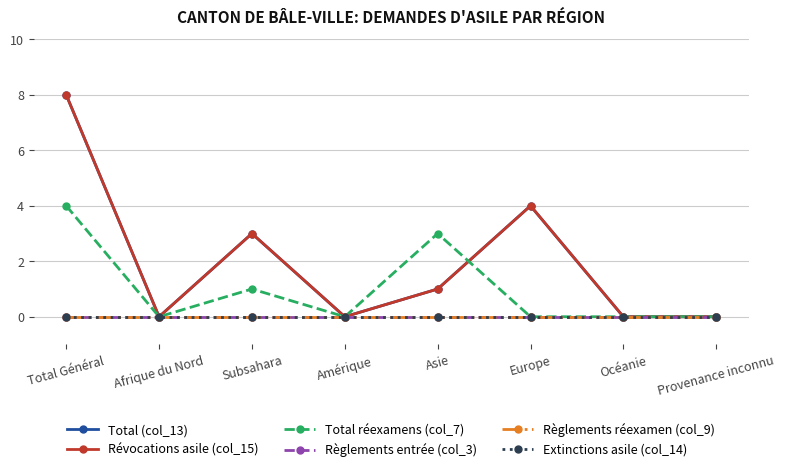

Where does the Total (col_13) series first go above 1?

Total Général